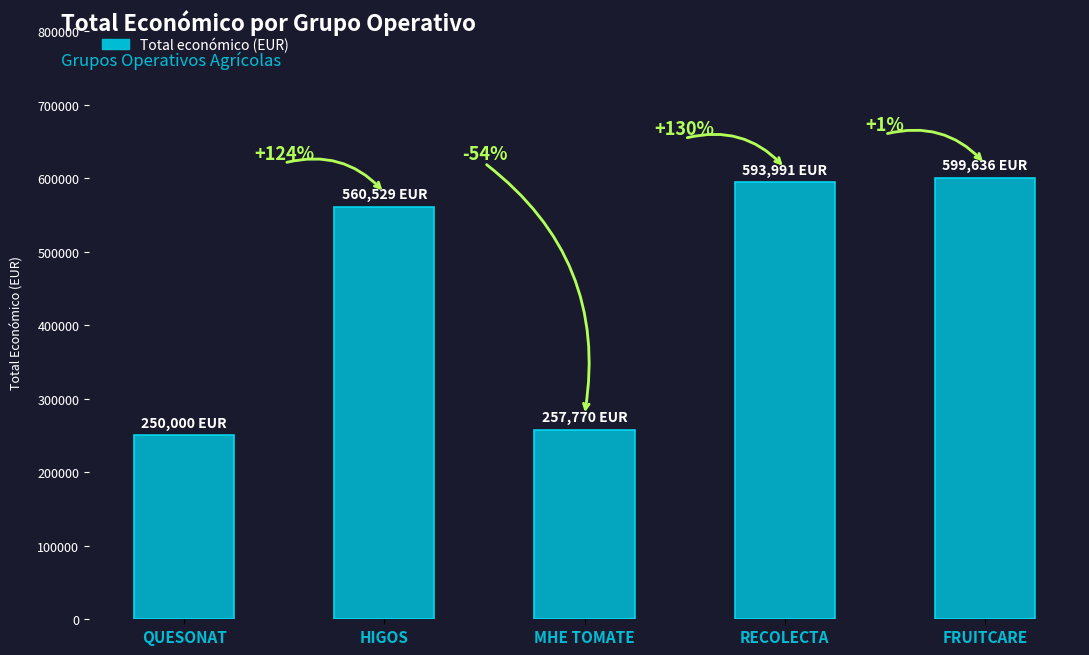

Rank the categories by value from highest to lowest.

FRUITCARE, RECOLECTA, HIGOS, MHE TOMATE, QUESONAT